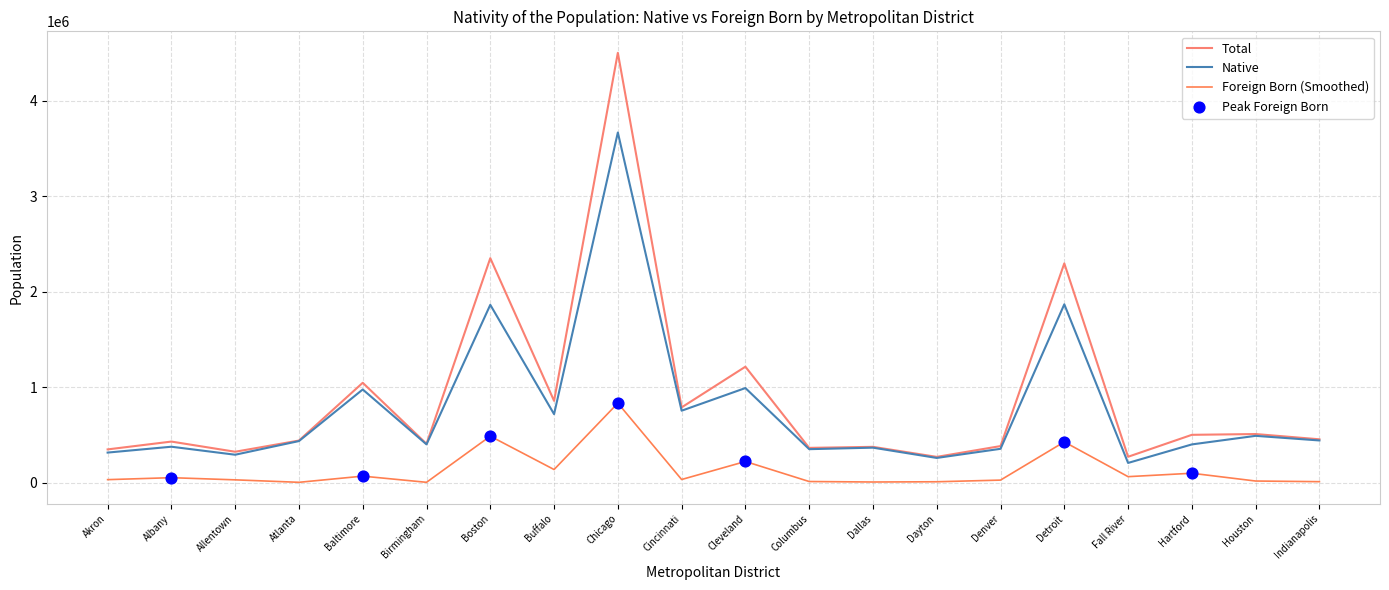

Does the chart have visible grid lines?

Yes